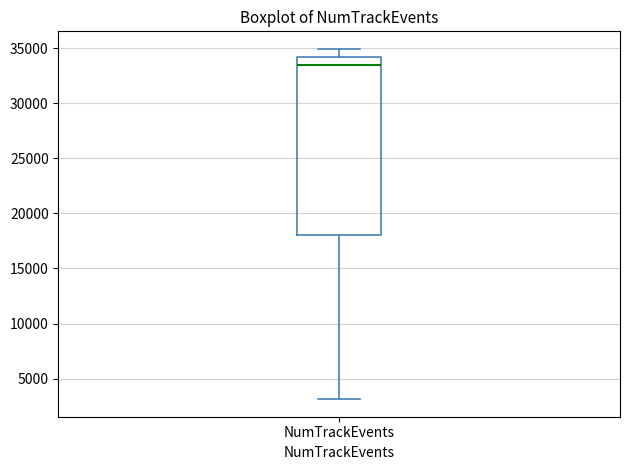

Where does the median line of the box for NumTrackEvents sit on the y-axis? The values are not printed on the chart, so give them approximately, as read against the axis.

33500